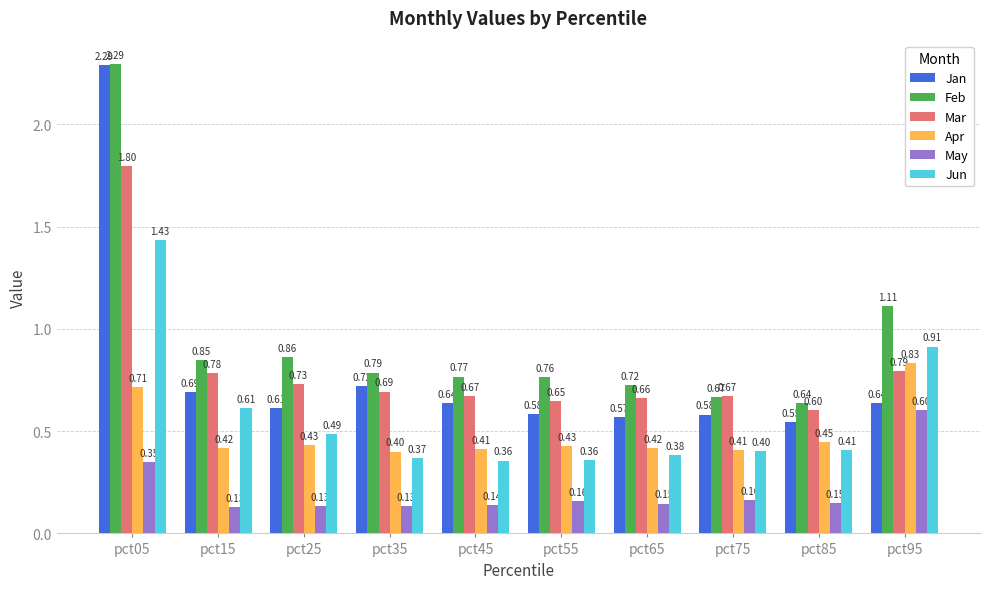

What is the value of the Jun bar at the 4th from the left?

0.4